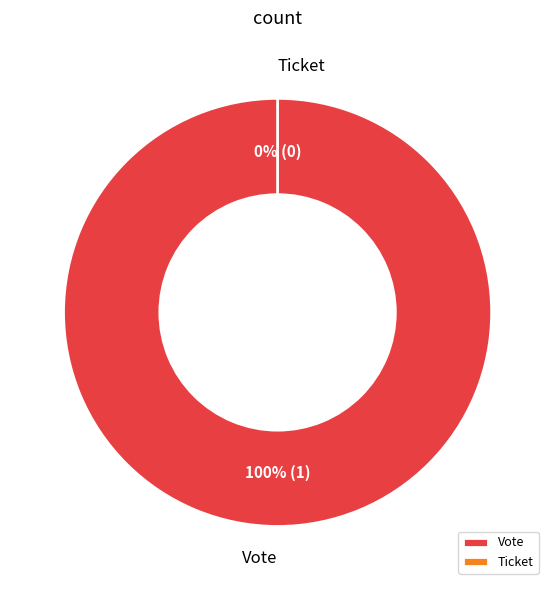

True or false: Vote accounts for 93% of the total.

False